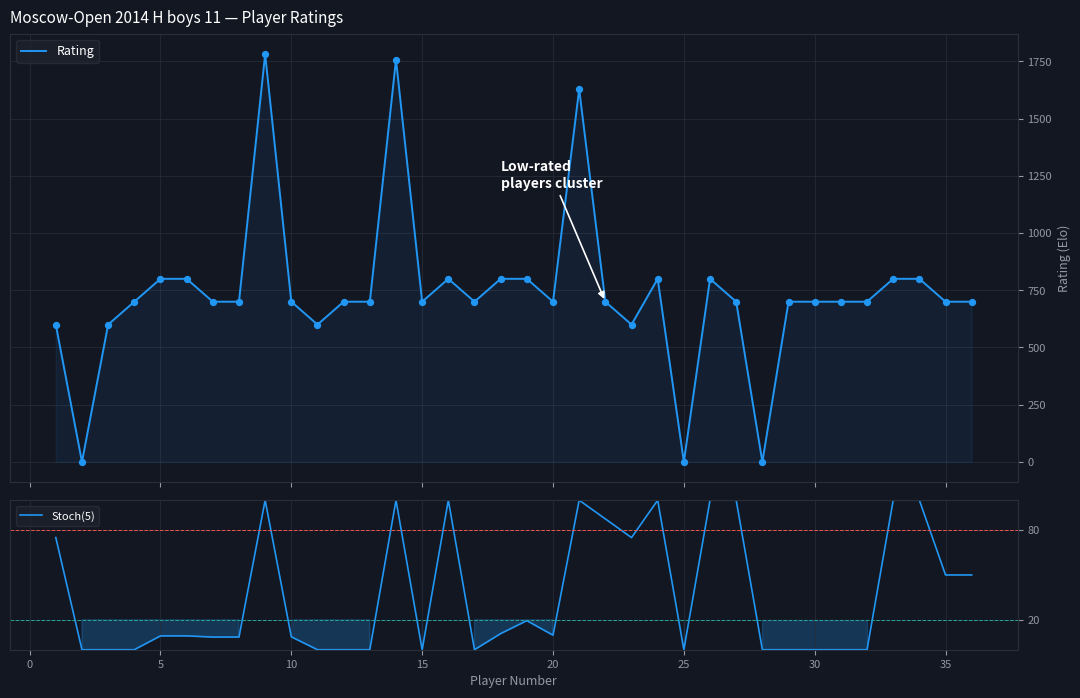

Which series has the largest total across all categories?

Rating